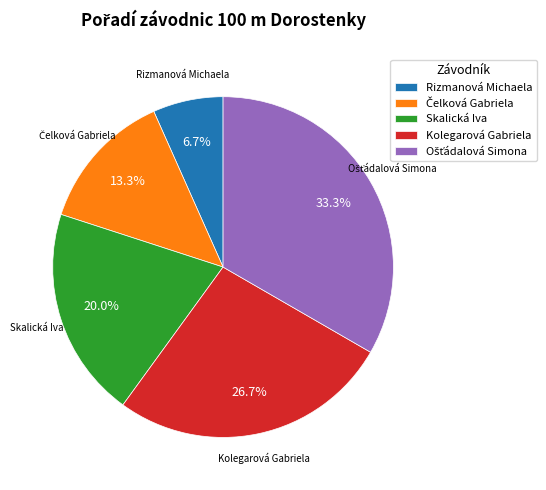

Combined, do Kolegarová Gabriela and Skalická Iva account for over 50%?

No